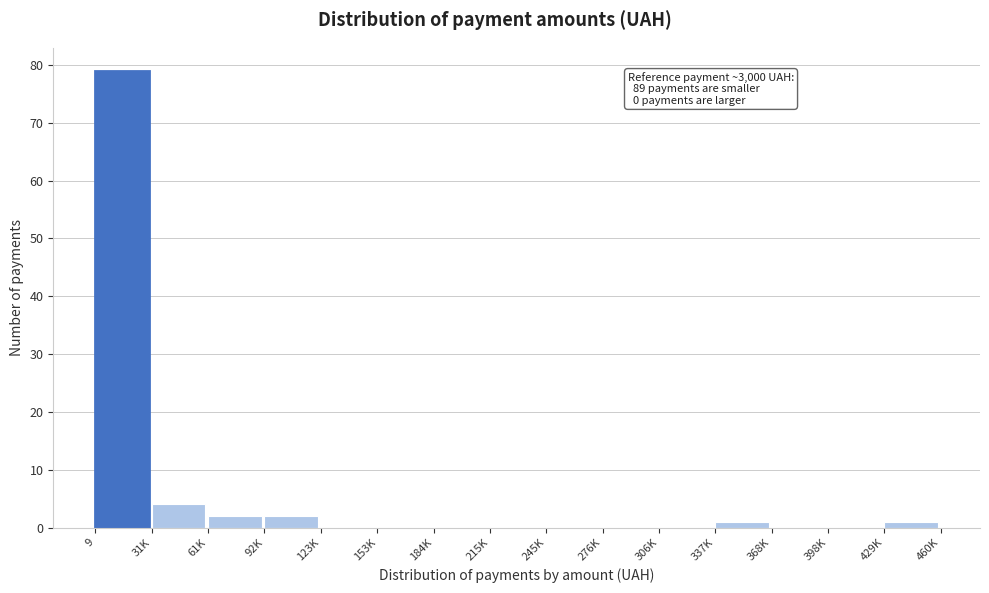

Reading left to right, transcribe all the data shown in this chart.

9=79	31K=4	61K=2	92K=2	123K=0	153K=0	184K=0	215K=0	245K=0	276K=0	306K=0	337K=1	368K=0	398K=0	429K=1